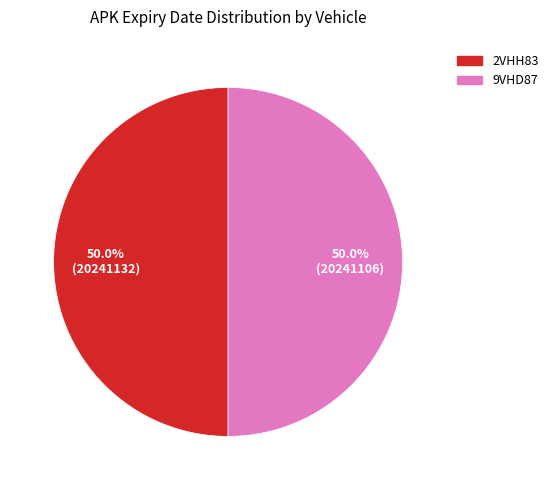

What is the total percentage of 2VHH83 and 9VHD87?

100.0%